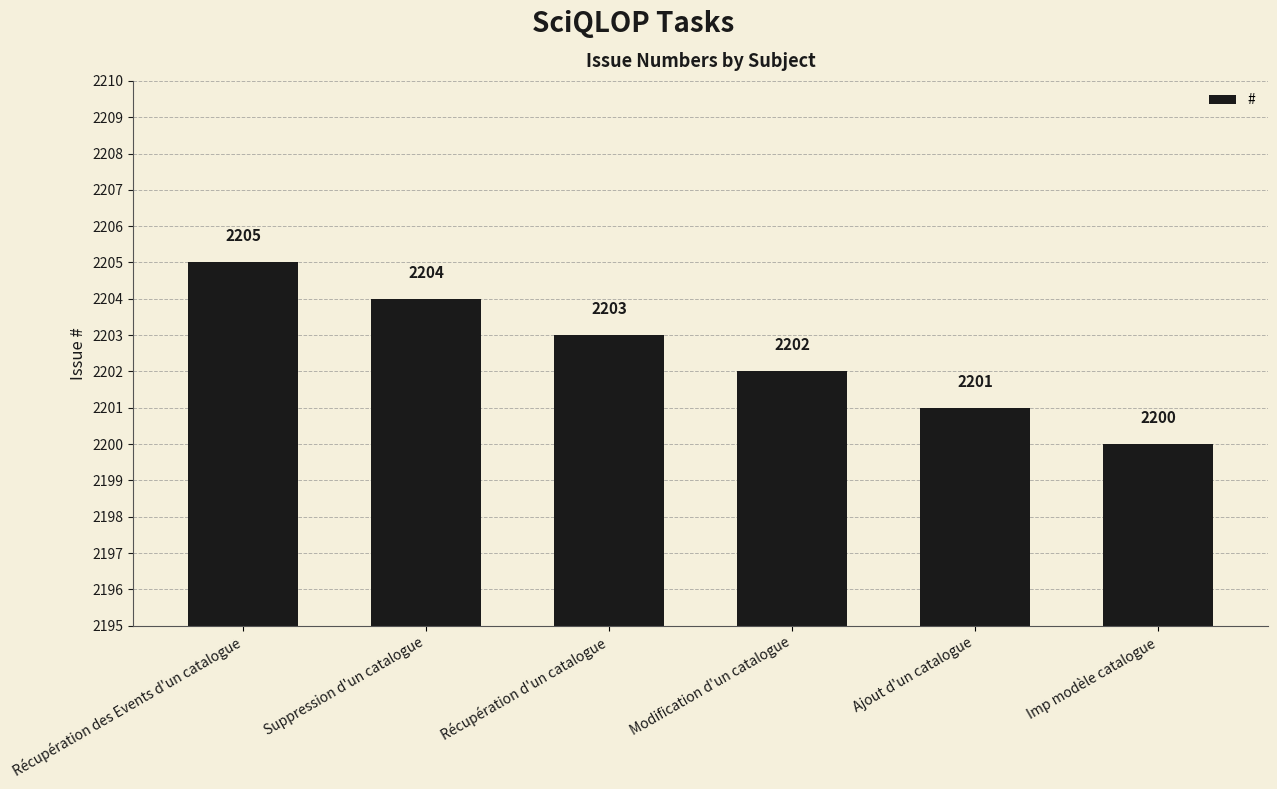

Reading left to right, extract all data points from this chart.

2205	2204	2203	2202	2201	2200